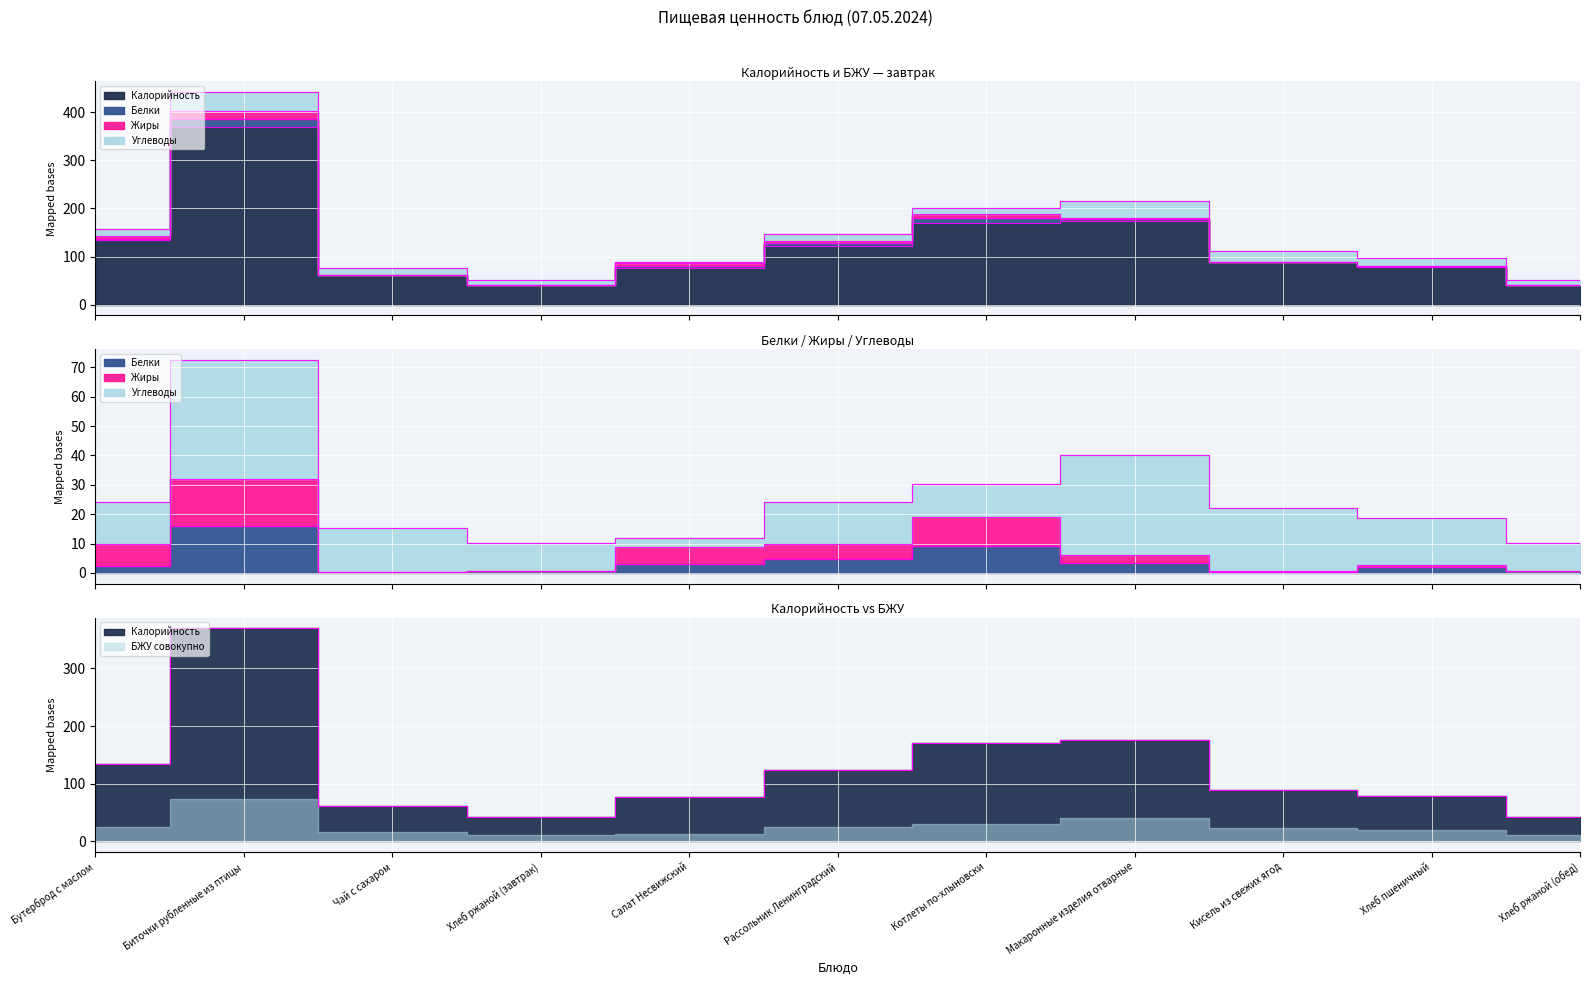

True or false: Калорийность and Жиры cross at least once.

False